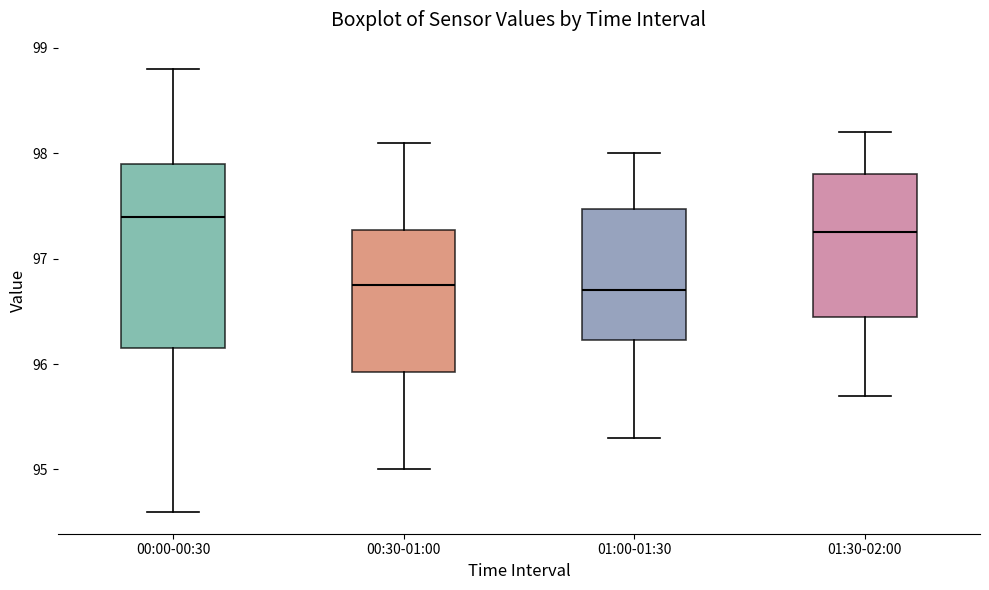

Comparing the boxes themselves (not the whiskers), which one is the tallest?

00:00-00:30